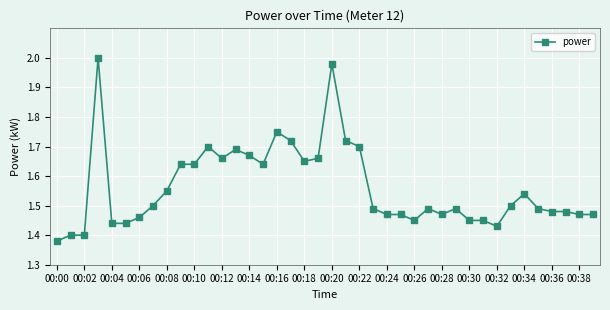

True or false: the data has more than 2 interior local peaks.

True